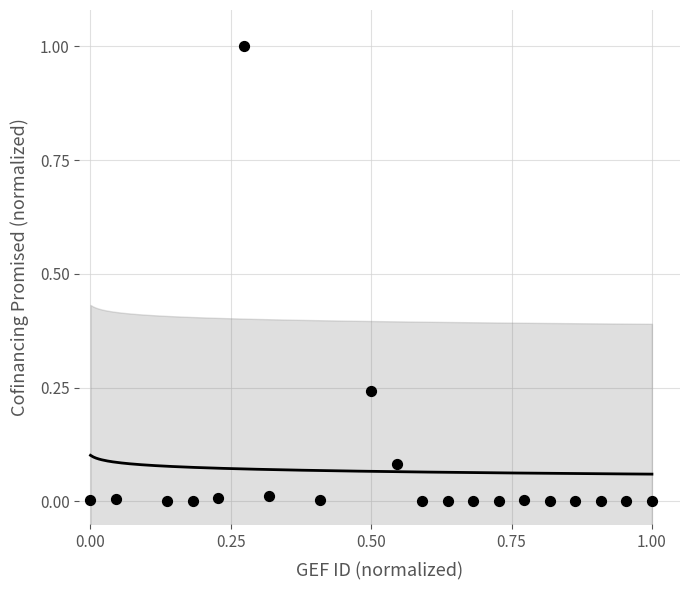

What is the range of X values (max minus min)?

1.0